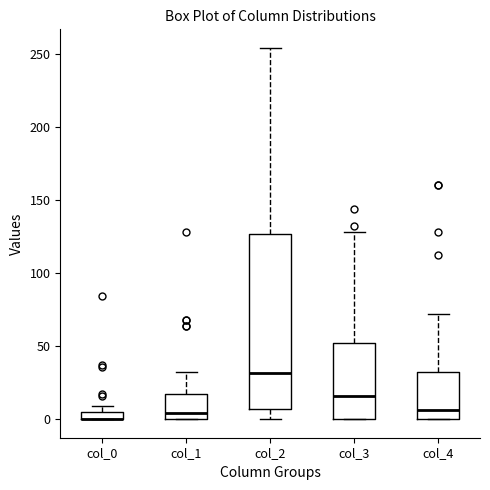

Where does the median line of the box for col_1 sit on the y-axis? The values are not printed on the chart, so give them approximately, as read against the axis.

5